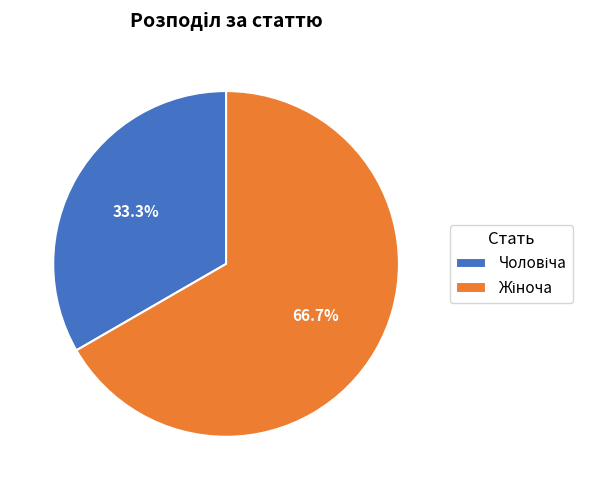

Is there a majority slice in this chart?

Yes